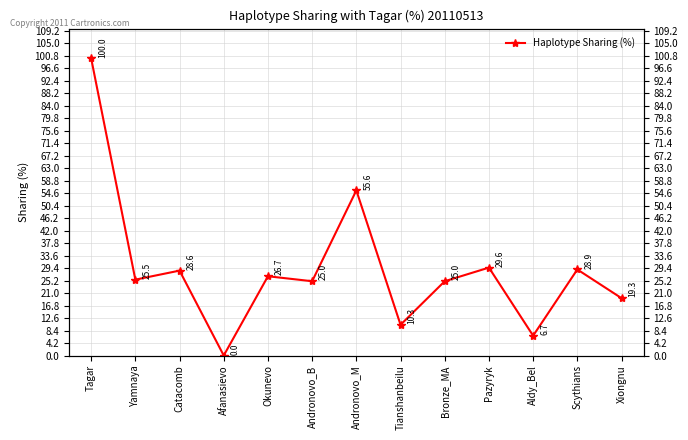

What is the ratio of the value at Bronze_MA to the value at Yamnaya?

1.0